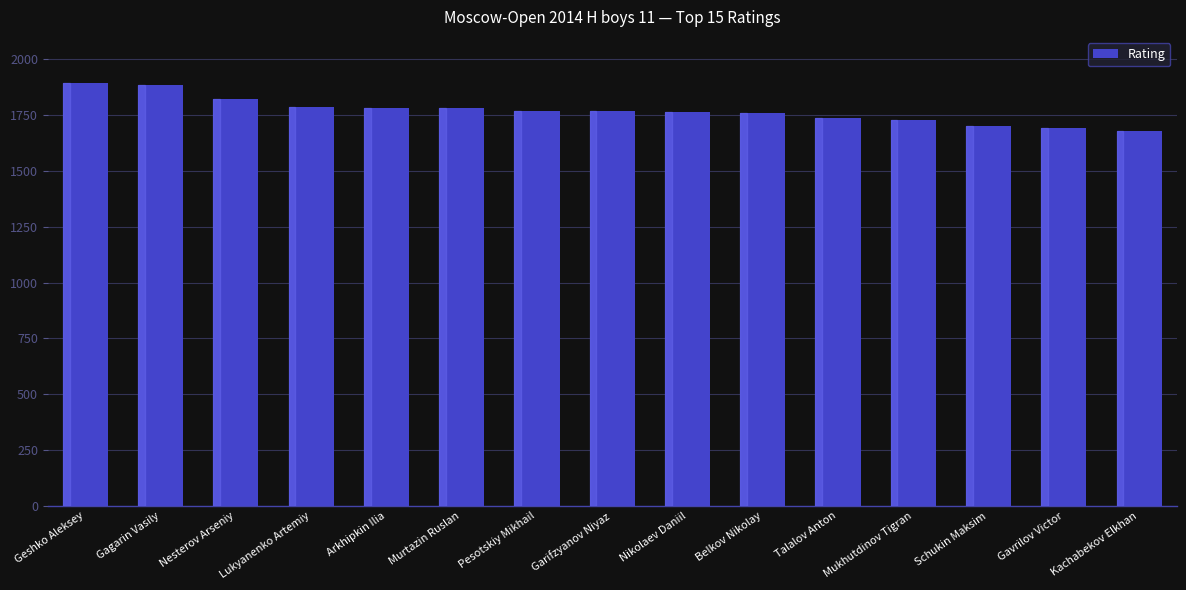

Between Arkhipkin Ilia and Gagarin Vasily, which is larger?

Gagarin Vasily